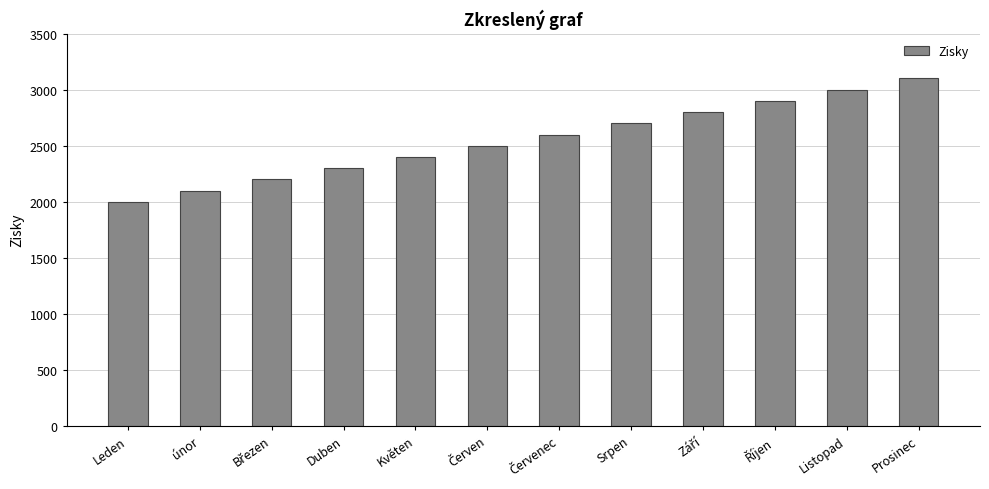

Reading left to right, list all the values displayed in this chart.

2000	2100	2200	2300	2400	2500	2600	2700	2800	2900	3000	3100